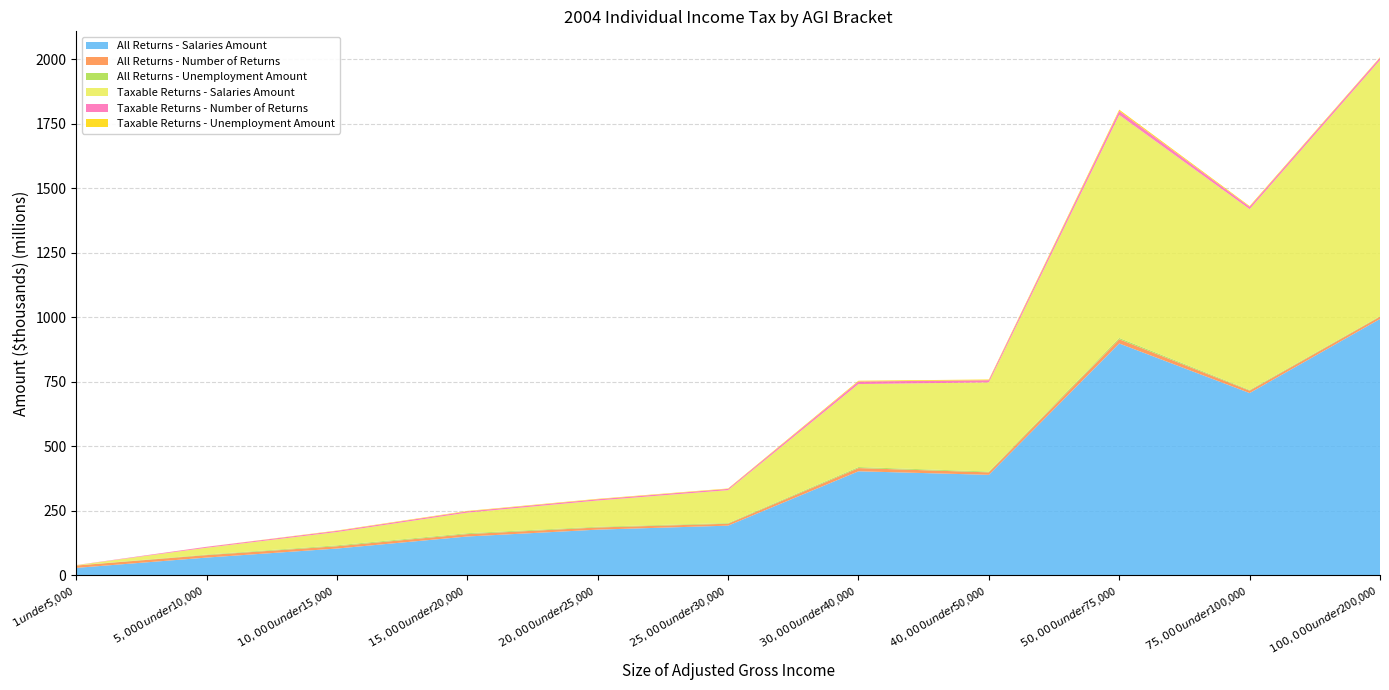

Reading left to right, extract all data points from this chart.

All Returns - Salaries Amount: $1 under $5,000=28545138	$5,000 under $10,000=68536053	$10,000 under $15,000=103590921	$15,000 under $20,000=150295769	$20,000 under $25,000=176912342	$25,000 under $30,000=192320023	$30,000 under $40,000=403102596	$40,000 under $50,000=389370810	$50,000 under $75,000=898557875	$75,000 under $100,000=706418862	$100,000 under $200,000=993525857
All Returns - Number of Returns: $1 under $5,000=9128850	$5,000 under $10,000=9529153	$10,000 under $15,000=8955545	$15,000 under $20,000=9201672	$20,000 under $25,000=8371098	$25,000 under $30,000=7451424	$30,000 under $40,000=12444031	$40,000 under $50,000=9491467	$50,000 under $75,000=16305741	$75,000 under $100,000=9276804	$100,000 under $200,000=8905560
All Returns - Unemployment Amount: $1 under $5,000=444791	$5,000 under $10,000=2166890	$10,000 under $15,000=3451314	$15,000 under $20,000=3488802	$20,000 under $25,000=2946905	$25,000 under $30,000=2521664	$30,000 under $40,000=3979881	$40,000 under $50,000=3209251	$50,000 under $75,000=5130767	$75,000 under $100,000=2848099	$100,000 under $200,000=2125314
Taxable Returns - Salaries Amount: $1 under $5,000=1013681	$5,000 under $10,000=26448297	$10,000 under $15,000=51614307	$15,000 under $20,000=79800634	$20,000 under $25,000=101570760	$25,000 under $30,000=127631360	$30,000 under $40,000=321651773	$40,000 under $50,000=345721206	$50,000 under $75,000=864615443	$75,000 under $100,000=700776405	$100,000 under $200,000=992701910
Taxable Returns - Number of Returns: $1 under $5,000=393882	$5,000 under $10,000=3565900	$10,000 under $15,000=4430426	$15,000 under $20,000=4899196	$20,000 under $25,000=4866266	$25,000 under $30,000=4983264	$30,000 under $40,000=9964556	$40,000 under $50,000=8451417	$50,000 under $75,000=15675379	$75,000 under $100,000=9197963	$100,000 under $200,000=8895016
Taxable Returns - Unemployment Amount: $1 under $5,000=23897	$5,000 under $10,000=228707	$10,000 under $15,000=1371383	$15,000 under $20,000=1728548	$20,000 under $25,000=1670200	$25,000 under $30,000=1559452	$30,000 under $40,000=3000748	$40,000 under $50,000=2739952	$50,000 under $75,000=4856855	$75,000 under $100,000=2844650	$100,000 under $200,000=2120956